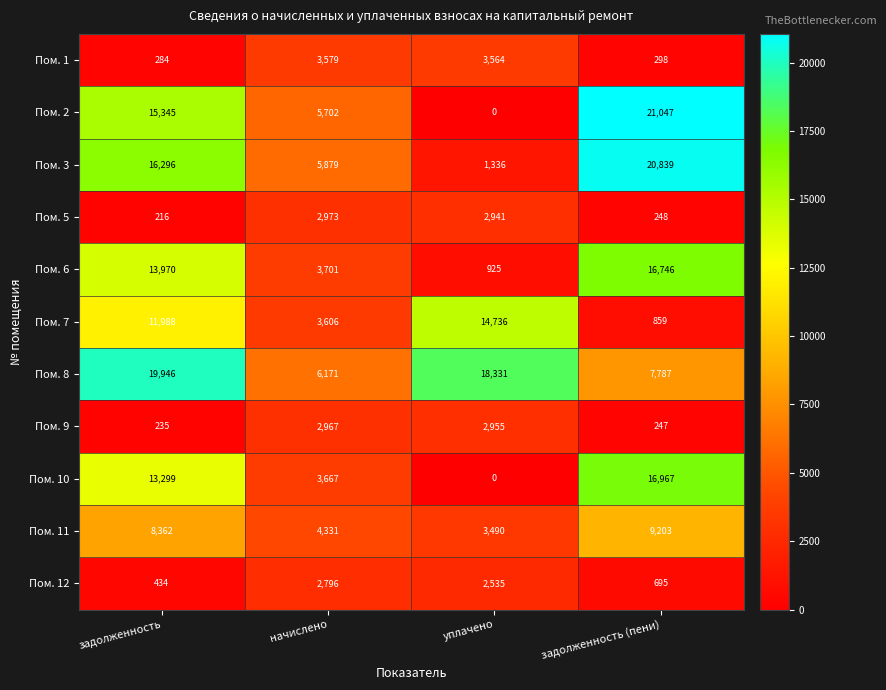

Rank the series at задолженность (пени) from lowest to highest value.

Пом. 9, Пом. 5, Пом. 1, Пом. 12, Пом. 7, Пом. 8, Пом. 11, Пом. 6, Пом. 10, Пом. 3, Пом. 2